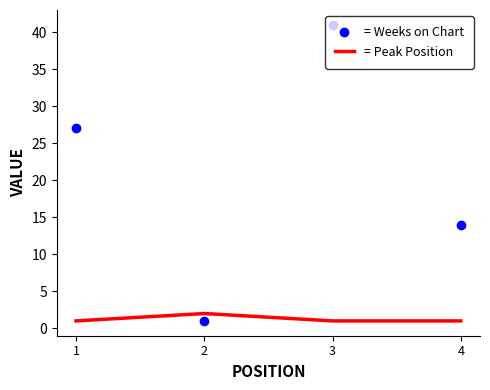

What is the sum of all = Weeks on Chart values?

83